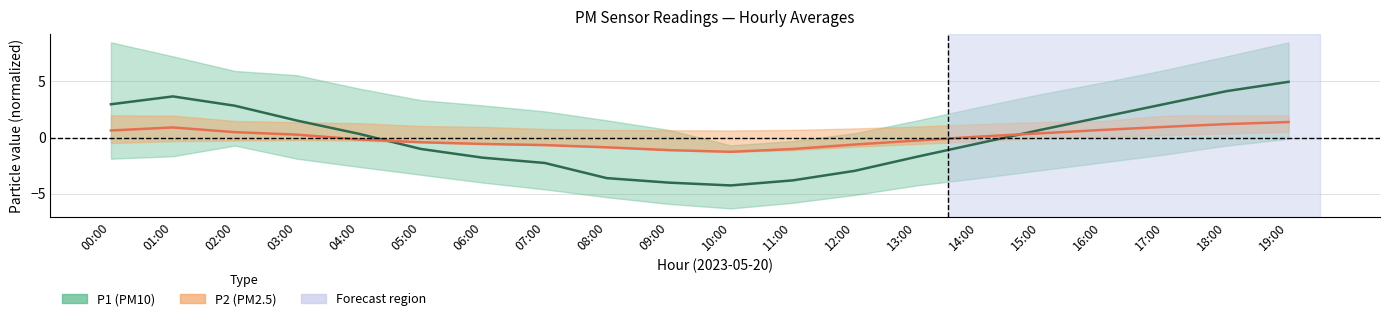

At which category is the sum across all series the highest?

19:00